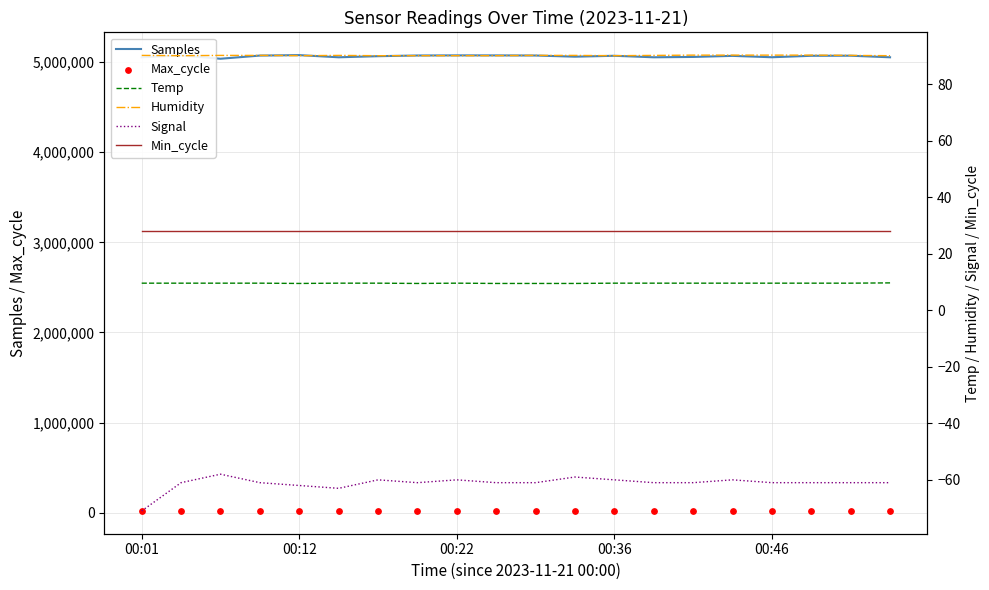

Which series has the largest total across all categories?

Samples